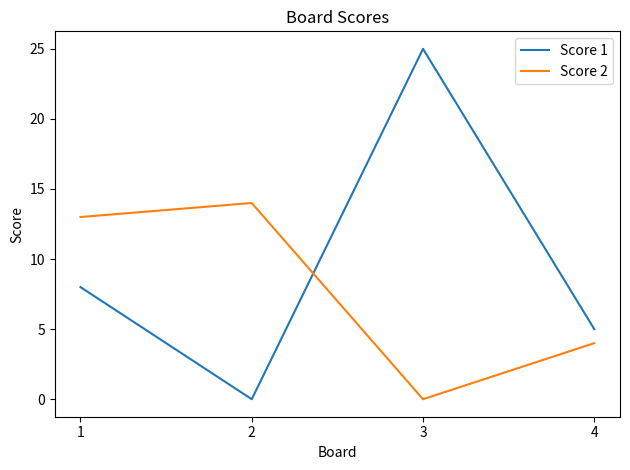

Which series has the widest spread of values?

Score 1